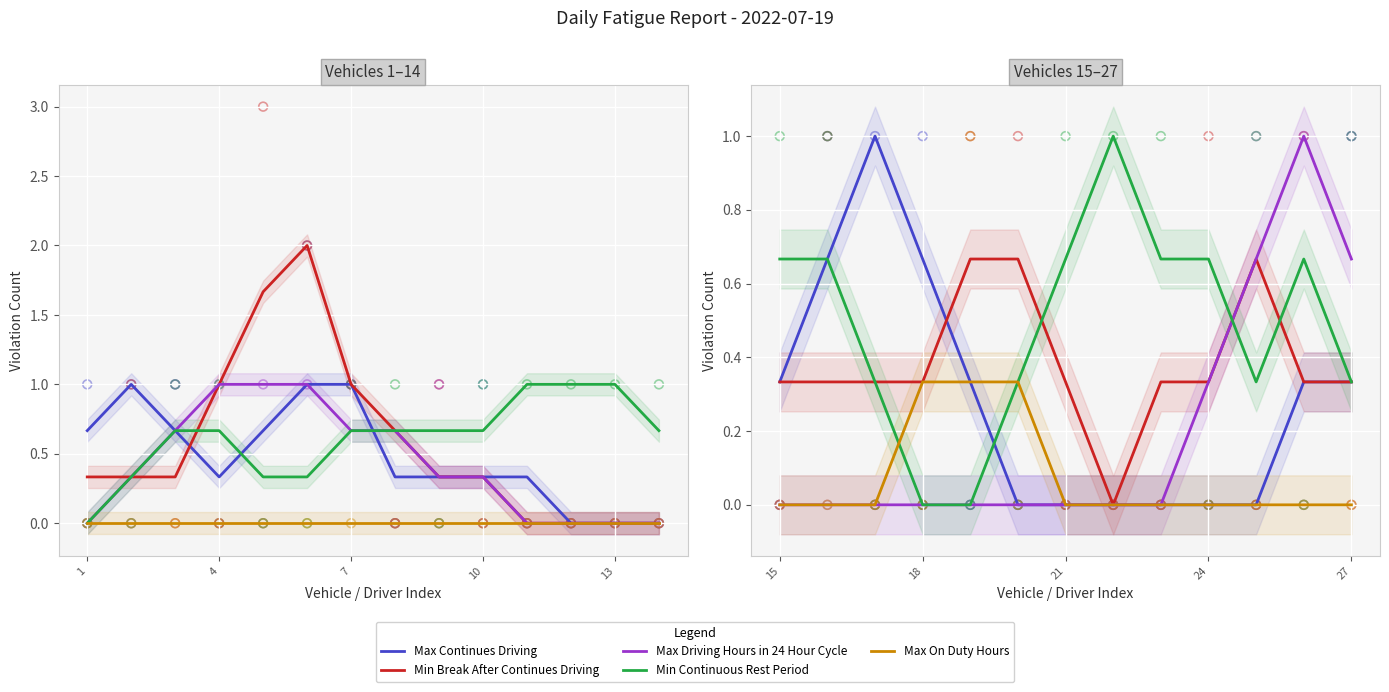

Which series contains the lowest Y value?

Max Continues Driving